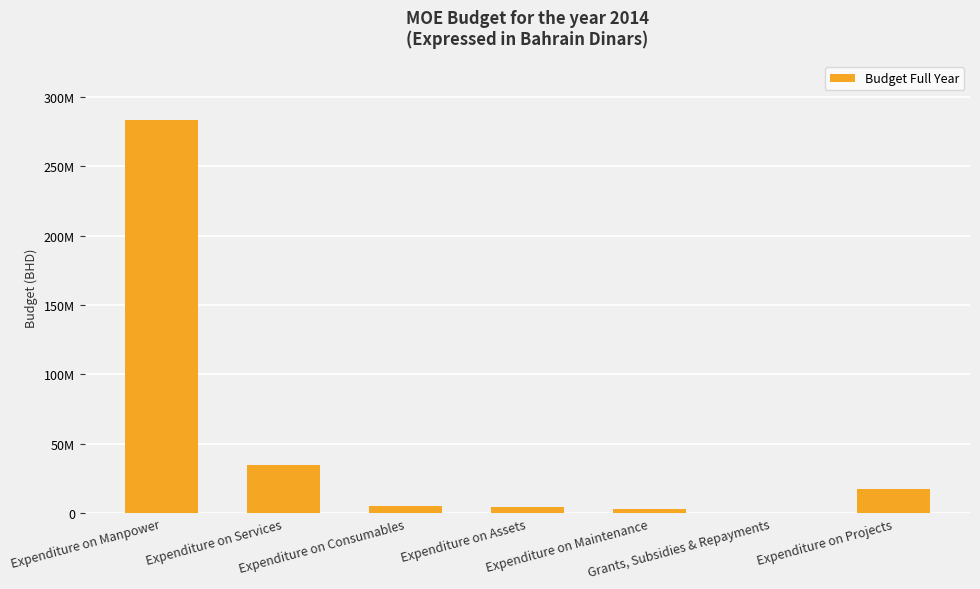

Are the bars horizontal?

No